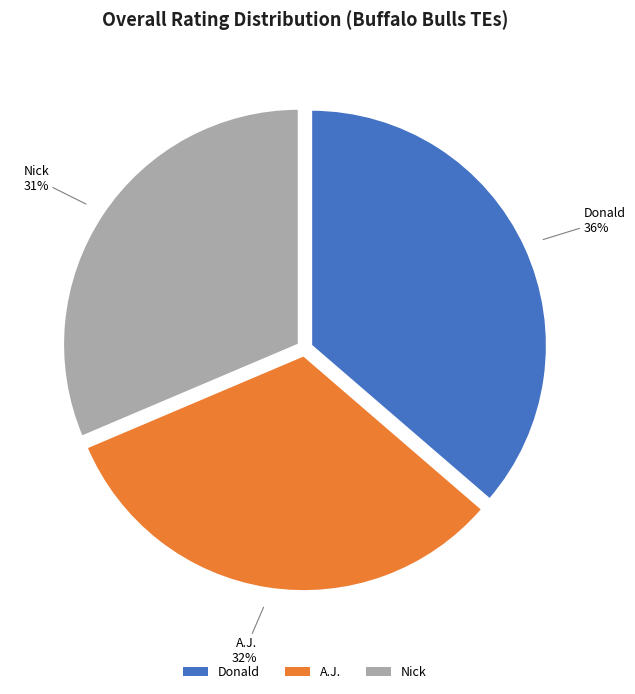

Is it true that Donald is 49% of the pie?

False